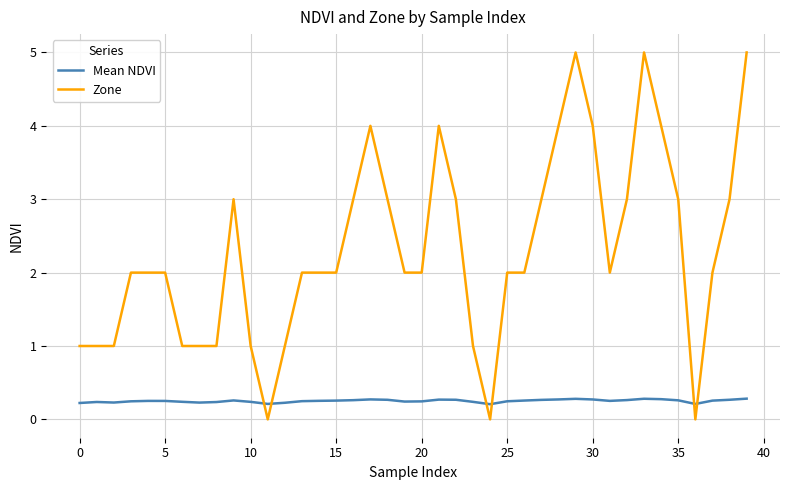

Rank the series by their maximum value, from lowest to highest.

Mean NDVI, Zone